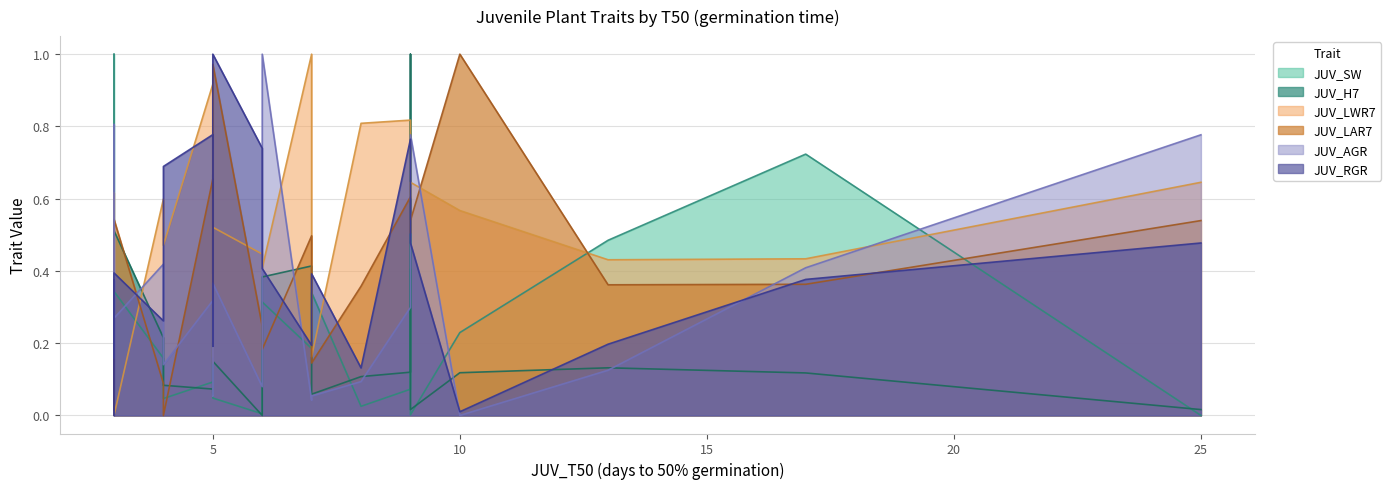

Which series changed the most between 4 and 4?

JUV_RGR